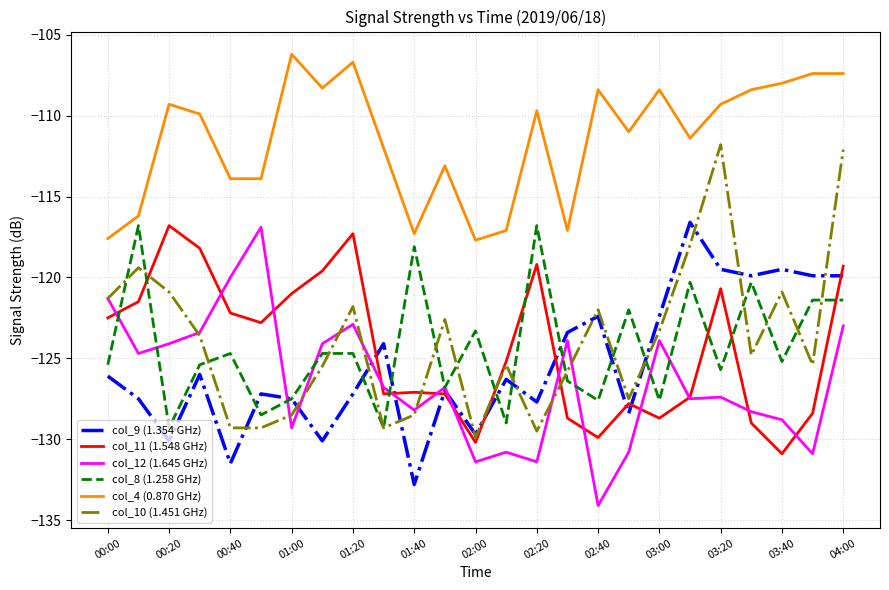

What is the lowest value of the col_4 (0.870 GHz) series?

-117.7